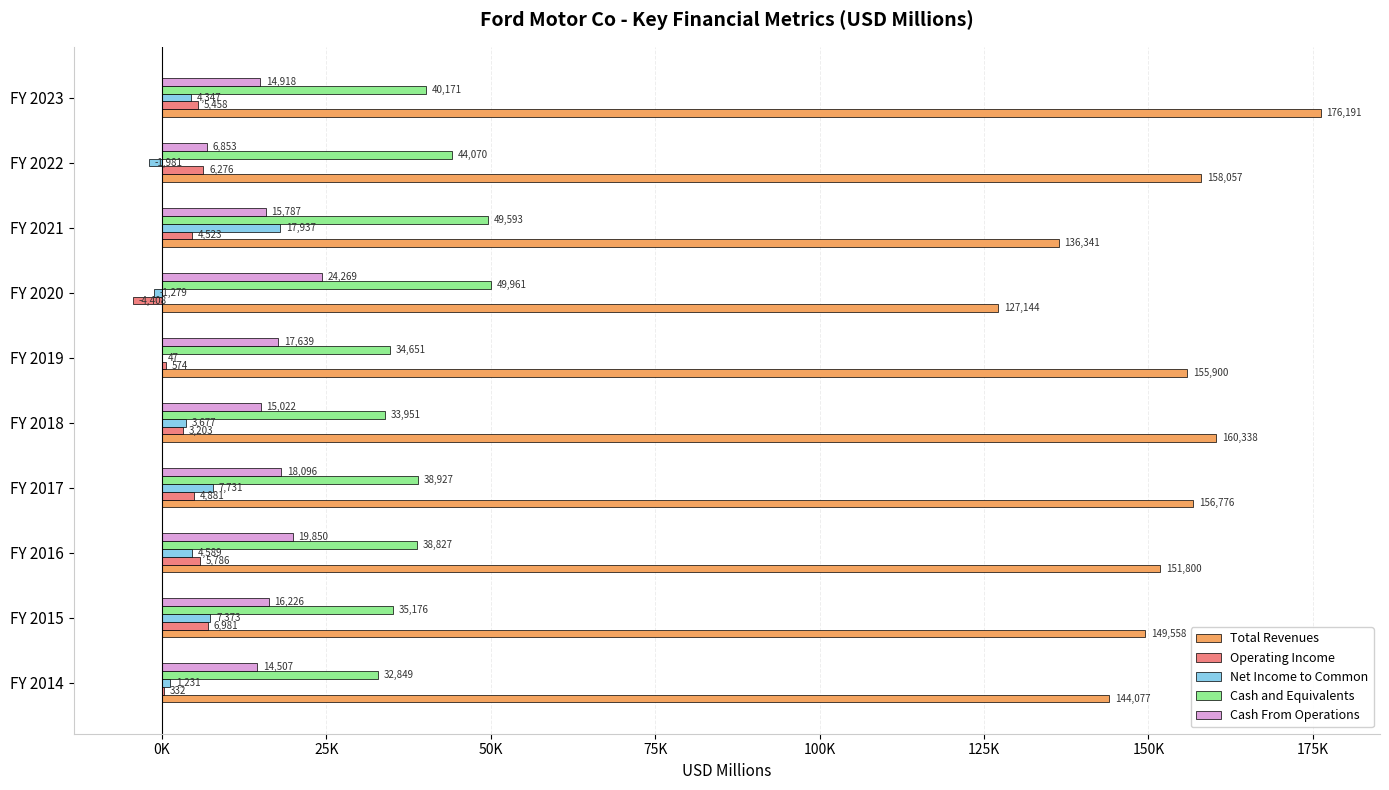

Reading right to left, transcribe all the data shown in this chart.

Total Revenues: 176191	158057	136341	127144	155900	160338	156776	151800	149558	144077
Operating Income: 5458	6276	4523	-4408	574	3203	4881	5786	6981	332
Net Income to Common: 4347	-1981	17937	-1279	47	3677	7731	4589	7373	1231
Cash and Equivalents: 40171	44070	49593	49961	34651	33951	38927	38827	35176	32849
Cash From Operations: 14918	6853	15787	24269	17639	15022	18096	19850	16226	14507